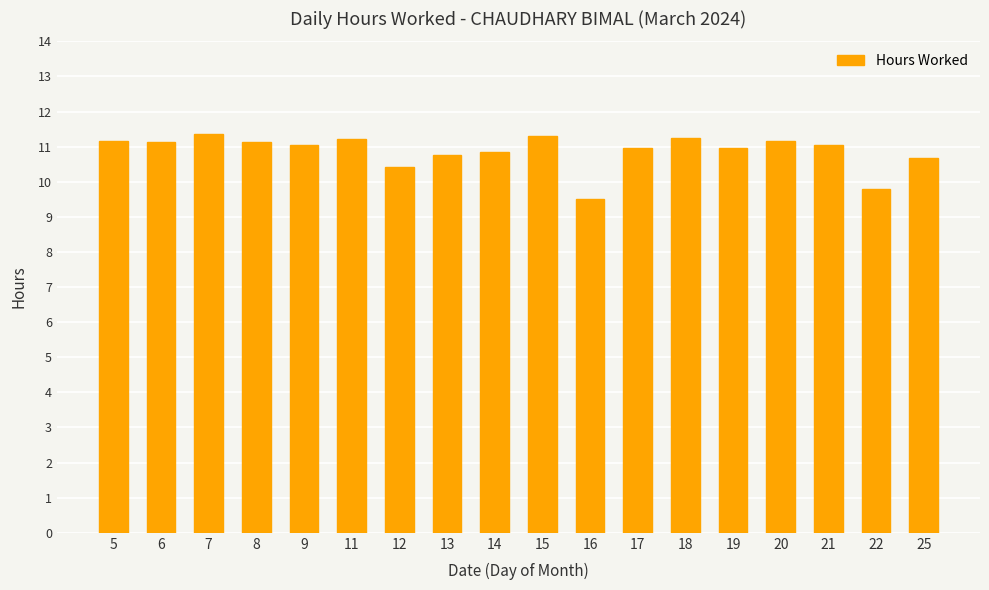

Where does the data first go above 11?

5